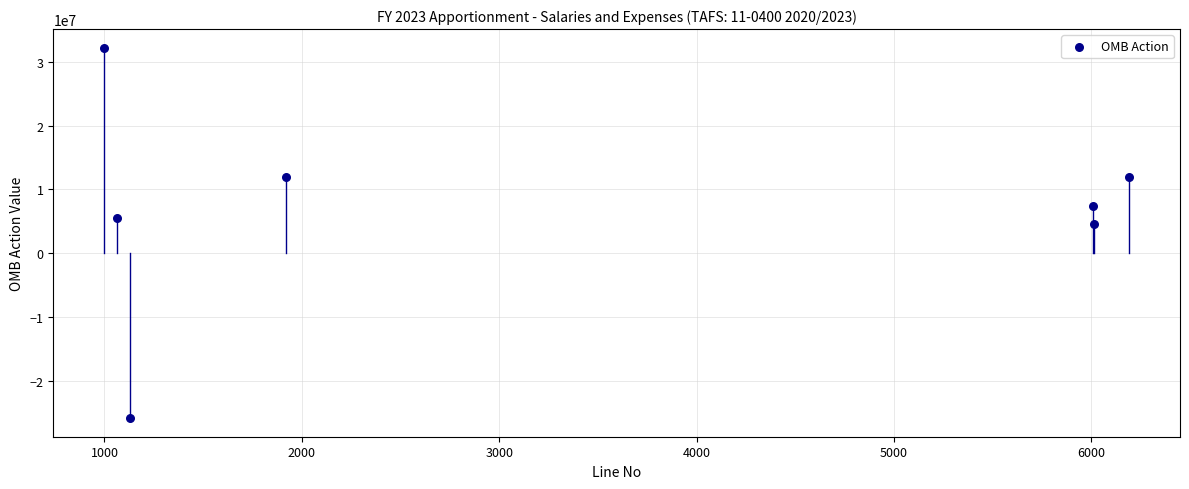

What is the range of Y values (max minus min)?

57981334